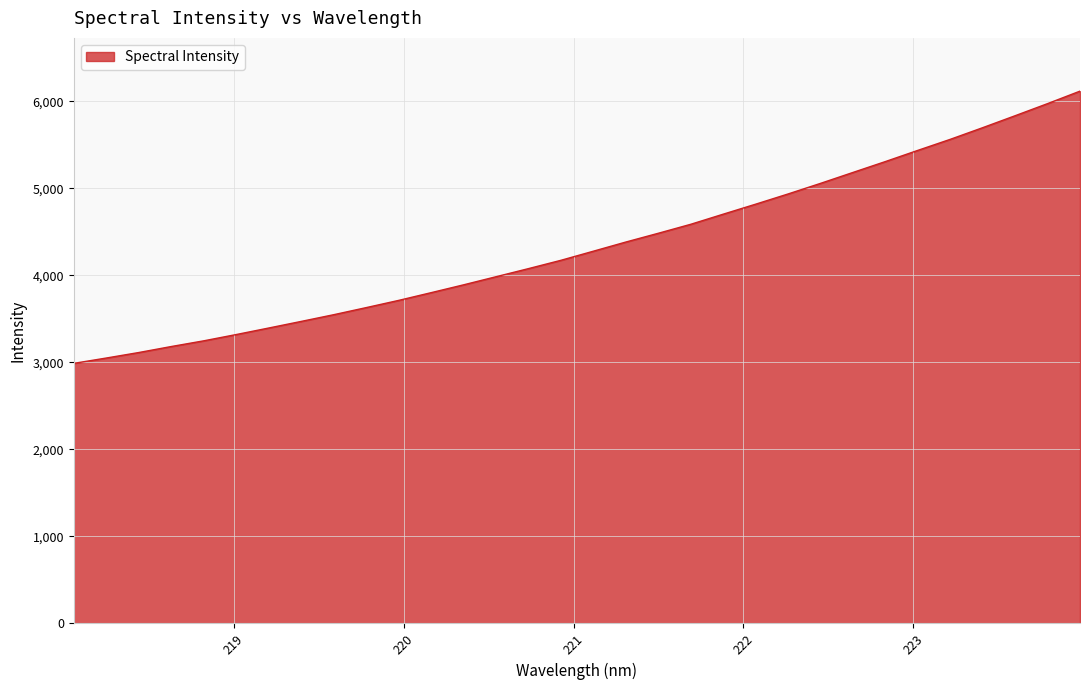

What is the smallest value displayed?

2989.2